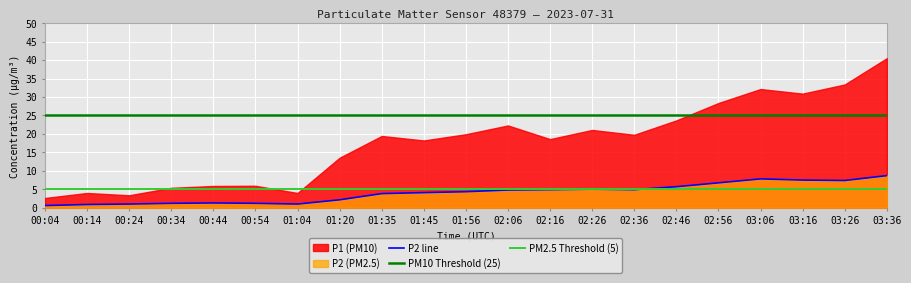

True or false: P2 line has a value of 2.1 at 01:20.

True